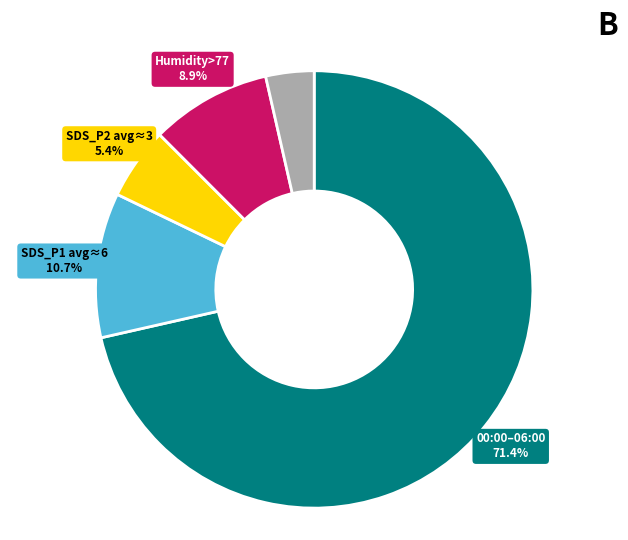

Combined, what portion of the pie is SDS_P2 avg≈3 and SDS_P1 avg≈6?

16.1%